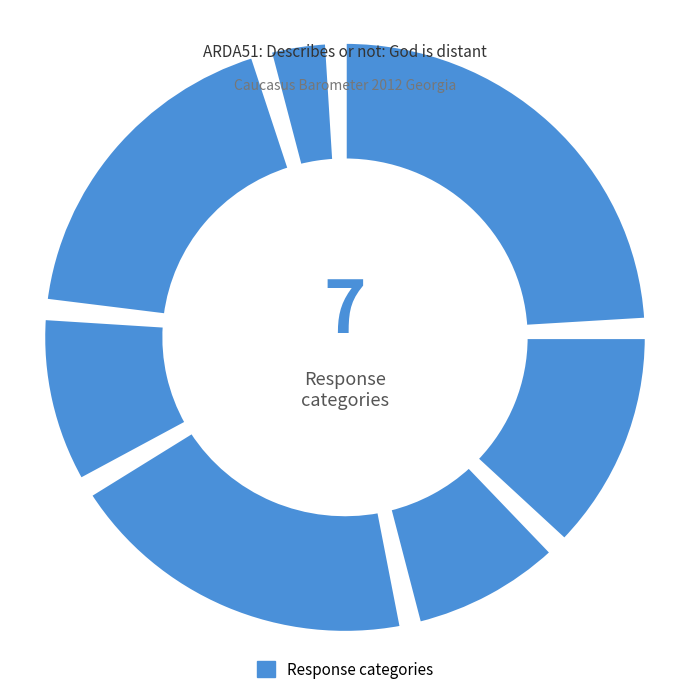

Which slice is the largest?

Not at all